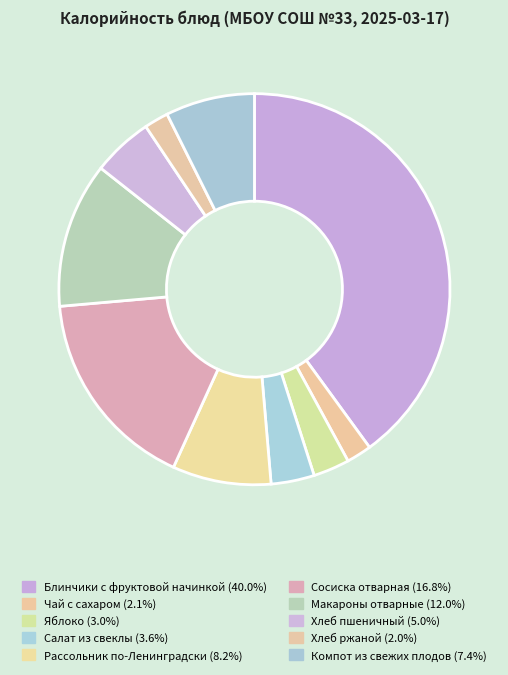

What is the ratio of the value at Хлеб ржаной to the value at Яблоко?

0.7